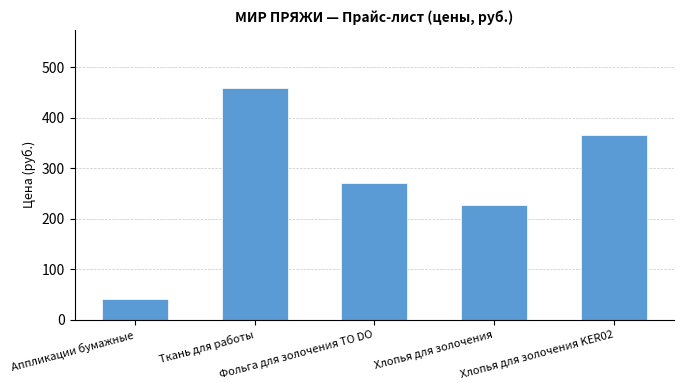

List the labels in order of value, smallest first.

Аппликации бумажные, Хлопья для золочения, Фольга для золочения TO DO, Хлопья для золочения KER02, Ткань для работы